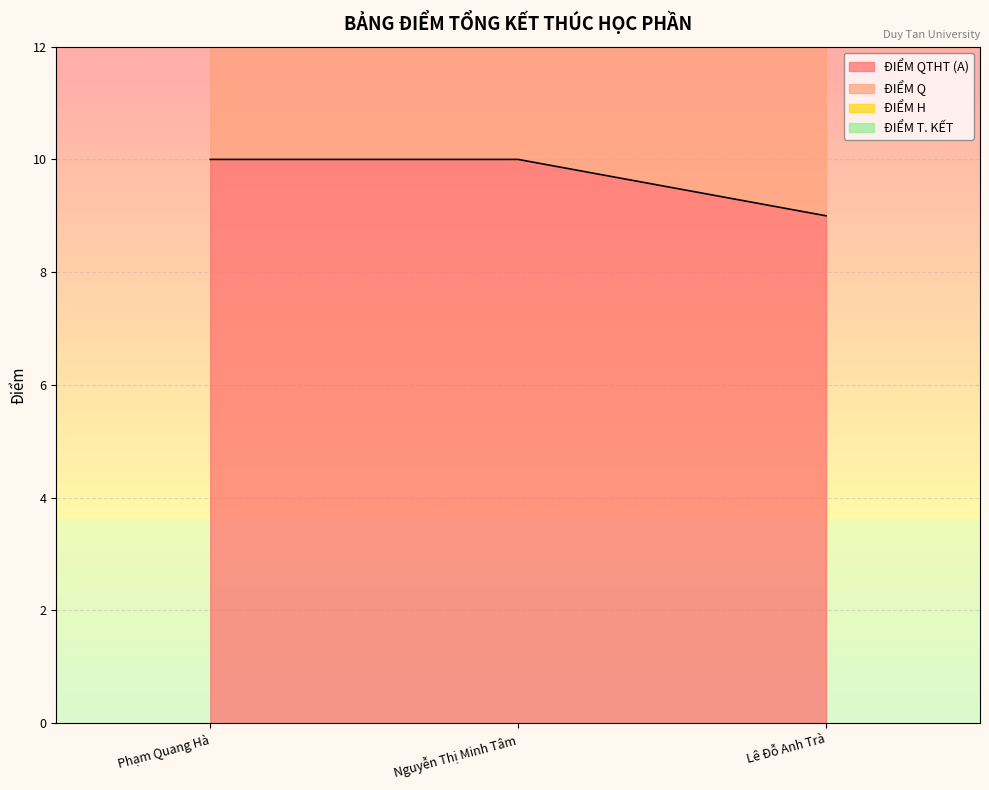

At Phạm Quang Hà, list the series in order from largest to smallest.

ĐIỂM H, ĐIỂM Q, ĐIỂM QTHT (A)